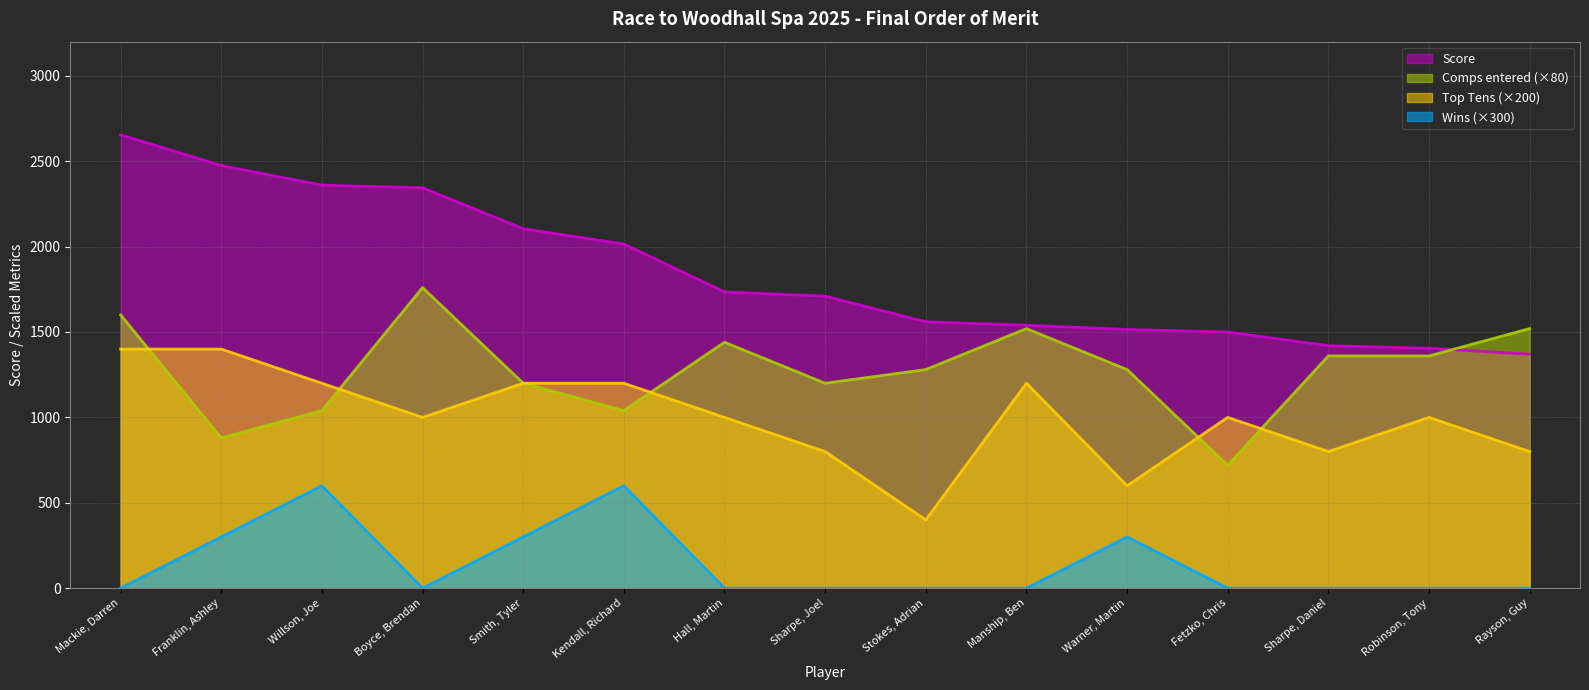

True or false: Top Tens and Wins cross at least once.

False